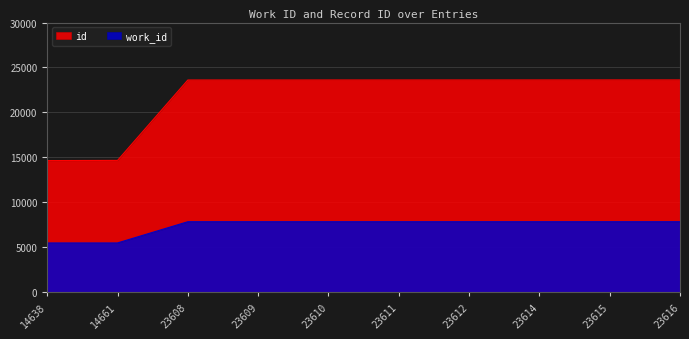

Reading left to right, transcribe all the data shown in this chart.

work_id: 5475	5475	7836	7836	7836	7836	7836	7836	7836	7836
id: 14638	14661	23608	23609	23610	23611	23612	23614	23615	23616